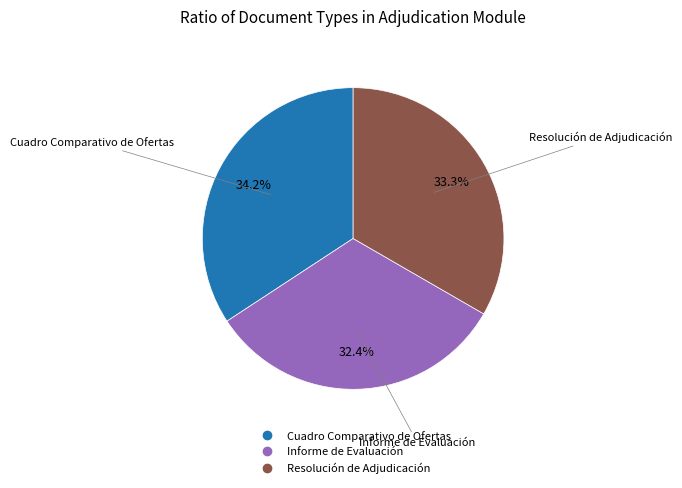

Rank the categories by value from lowest to highest.

Informe de Evaluación, Resolución de Adjudicación, Cuadro Comparativo de Ofertas